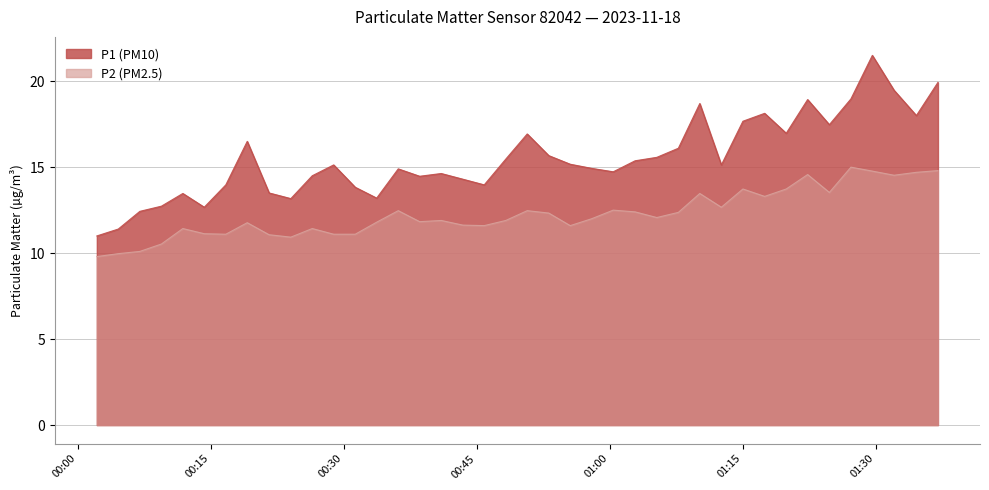

What is the difference between the second highest and minimum values in the P1 series?

8.9